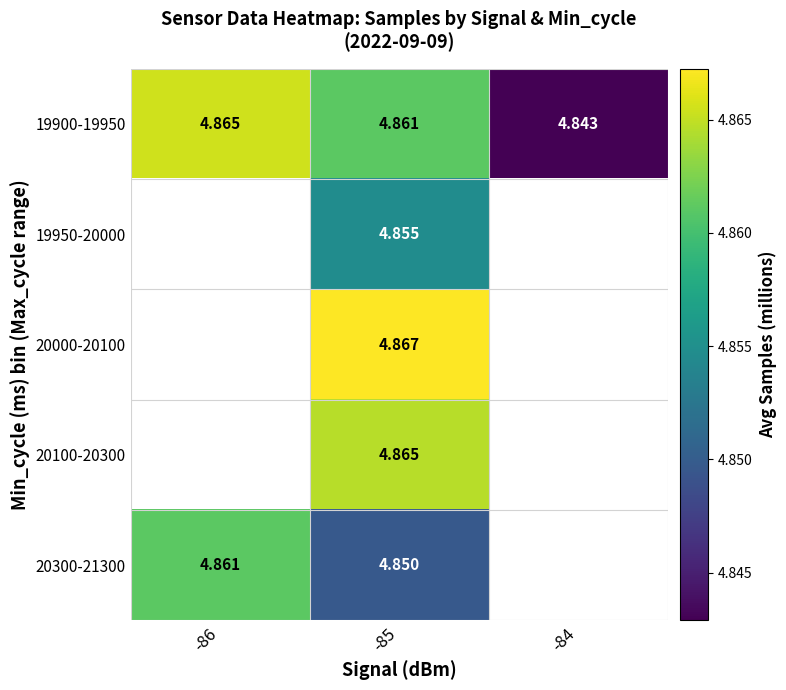

At which category does the chart reach its minimum across all series?

-84